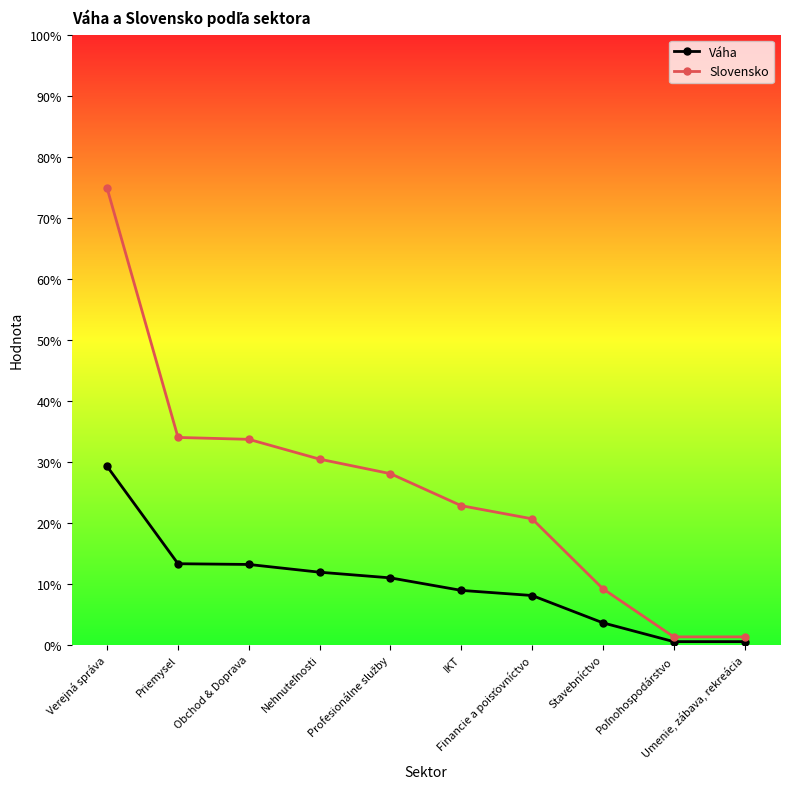

What is the difference between the maximum and minimum values in the Váha series?

28.7